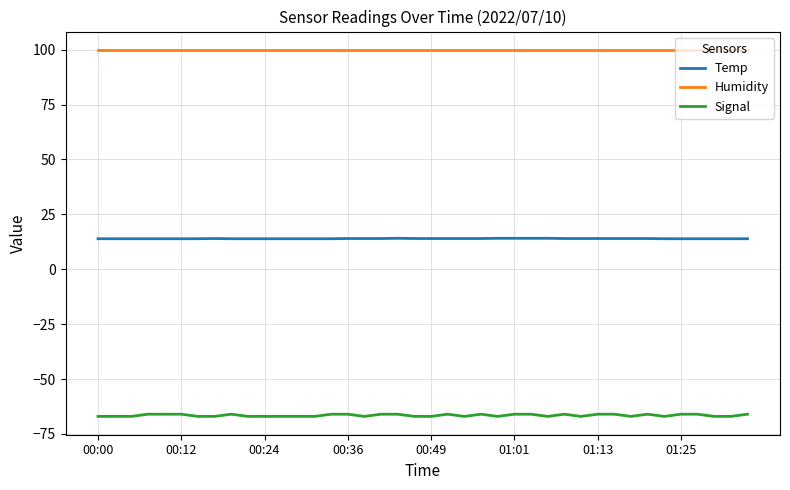

True or false: Signal and Humidity intersect in this chart.

False